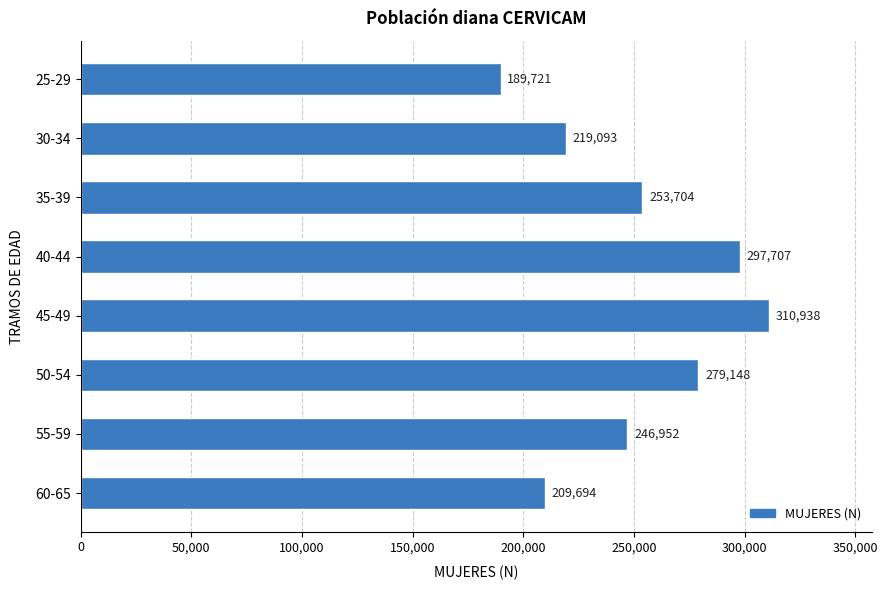

The value at 25-29 is 38125. True or false?

False